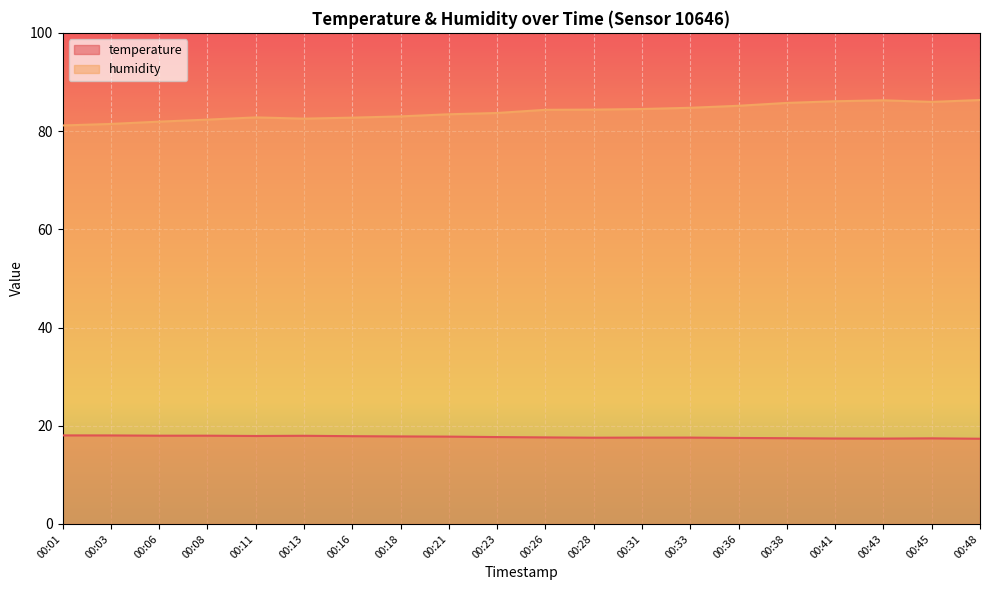

List the series in order of their overall mean, highest first.

humidity, temperature